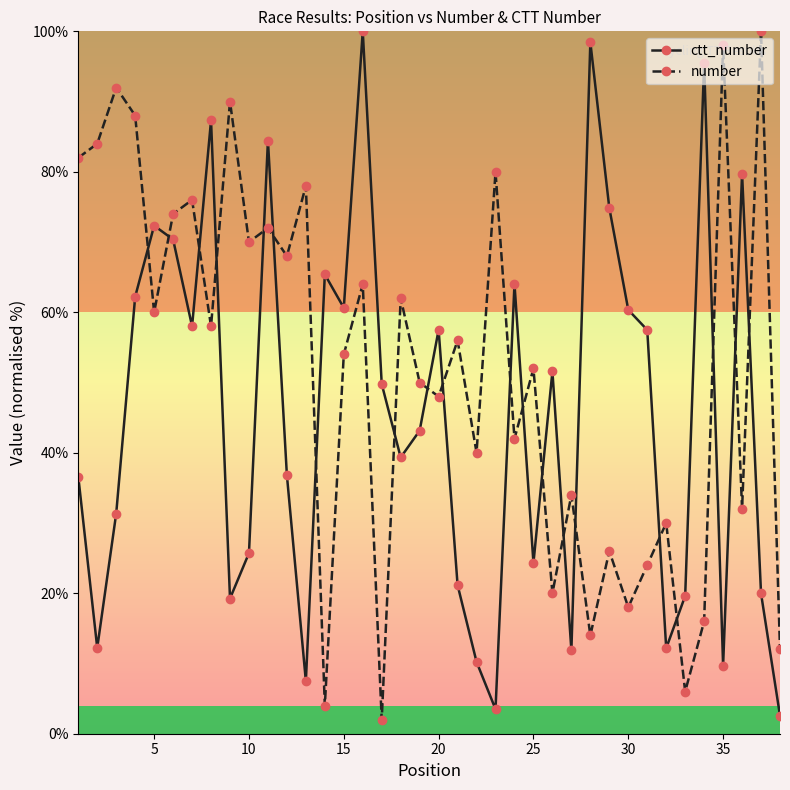

How many interior local valleys does the ctt_number series have?

11